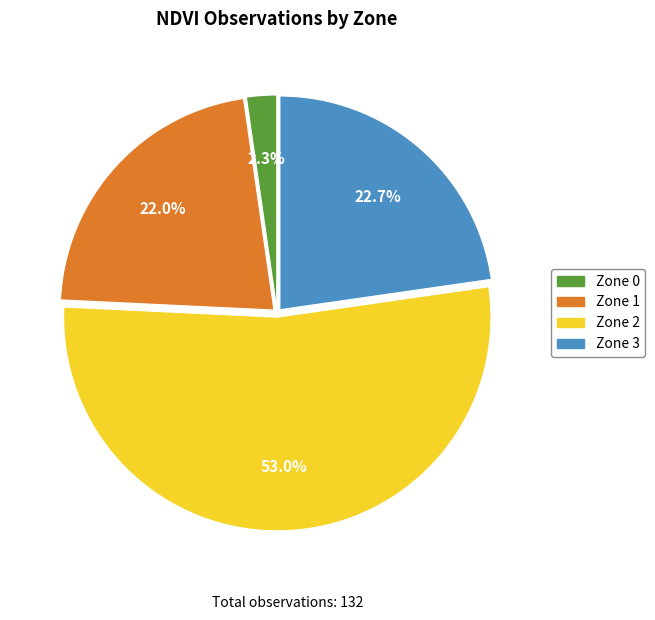

To the nearest percent, what percentage of the pie is Zone 0?

2%